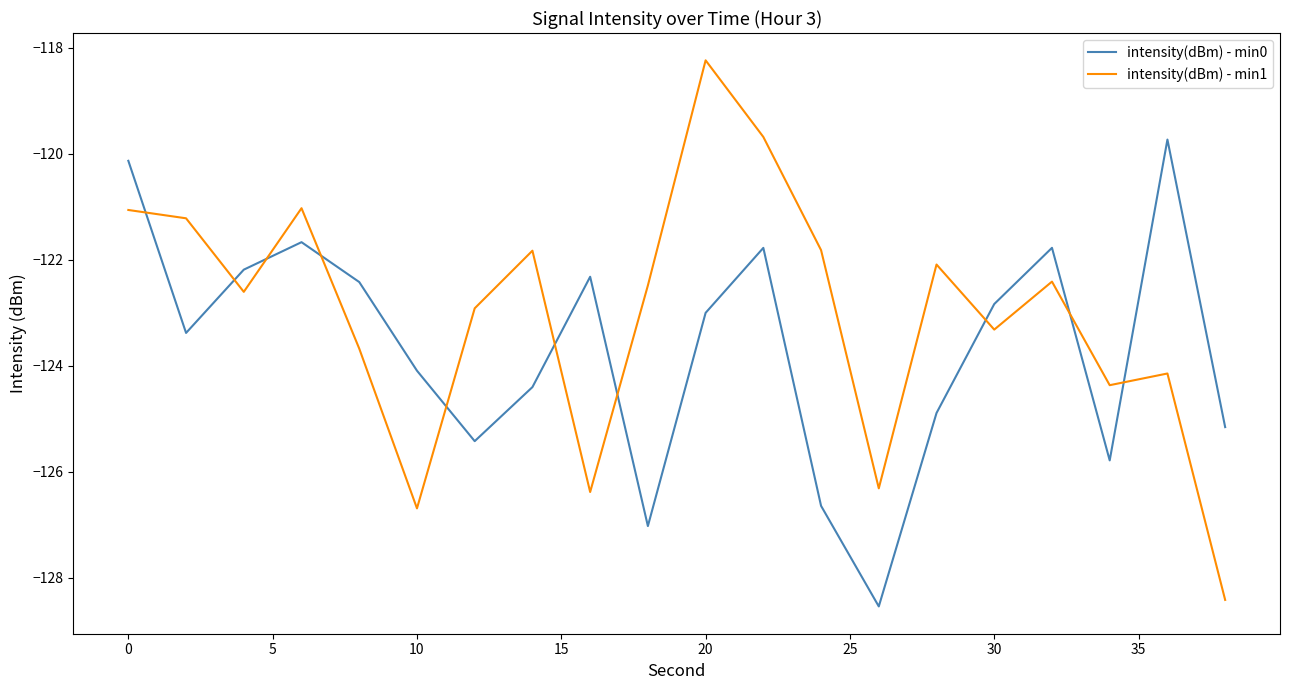

What is the sum of all intensity(dBm) - min0 values?

-2473.3